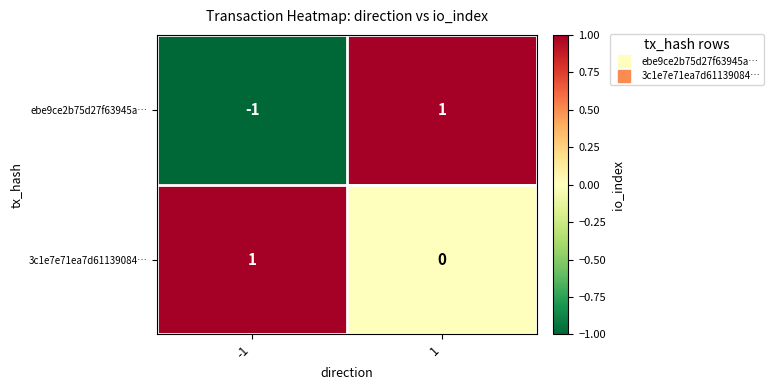

Rank the series at 1 from lowest to highest value.

3c1e7e71ea7d61139084…, ebe9ce2b75d27f63945a…